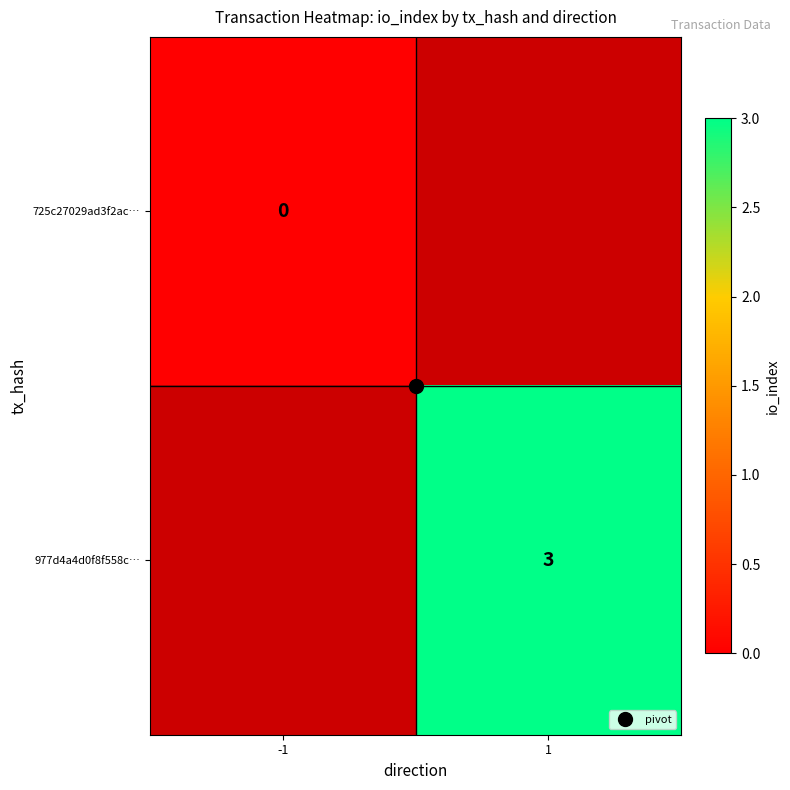

How many data points does each series have?

2